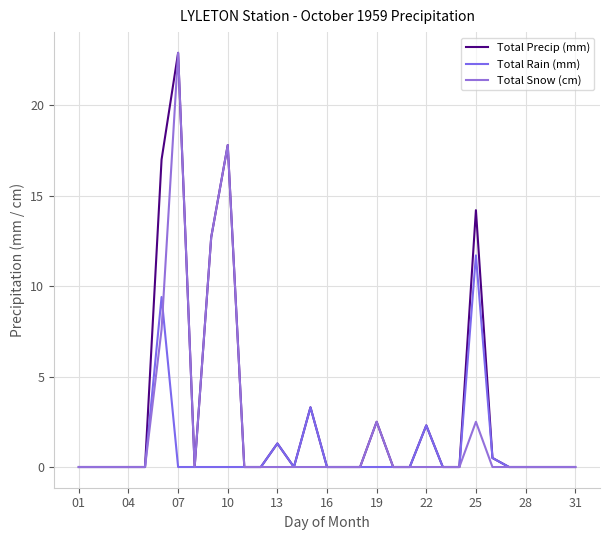

What are all the series names shown in the legend?

Total Precip (mm), Total Rain (mm), Total Snow (cm)